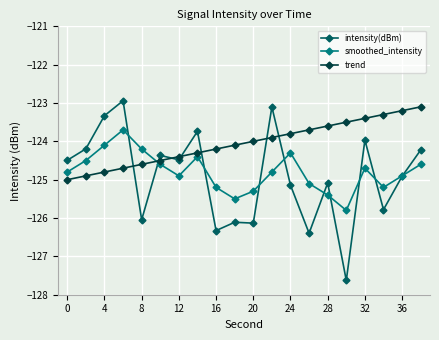

Reading left to right, list all the values displayed in this chart.

intensity(dBm): -124.5	-124.2	-123.3	-122.9	-126.0	-124.4	-124.5	-123.7	-126.3	-126.1	-126.1	-123.1	-125.1	-126.4	-125.1	-127.6	-124.0	-125.8	-124.9	-124.2
smoothed_intensity: -124.8	-124.5	-124.1	-123.7	-124.2	-124.6	-124.9	-124.4	-125.2	-125.5	-125.3	-124.8	-124.3	-125.1	-125.4	-125.8	-124.7	-125.2	-124.9	-124.6
trend: -125.0	-124.9	-124.8	-124.7	-124.6	-124.5	-124.4	-124.3	-124.2	-124.1	-124.0	-123.9	-123.8	-123.7	-123.6	-123.5	-123.4	-123.3	-123.2	-123.1